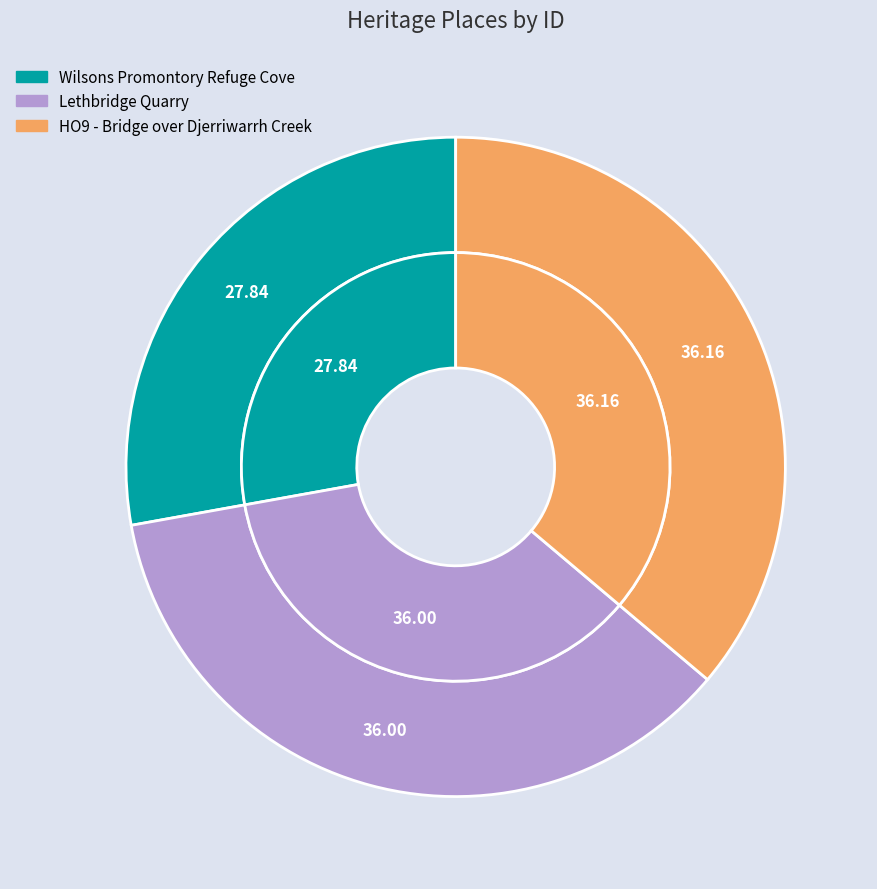

Rank the categories by value from highest to lowest.

HO9 - Bridge over Djerriwarrh Creek, Lethbridge Quarry, Wilsons Promontory Refuge Cove